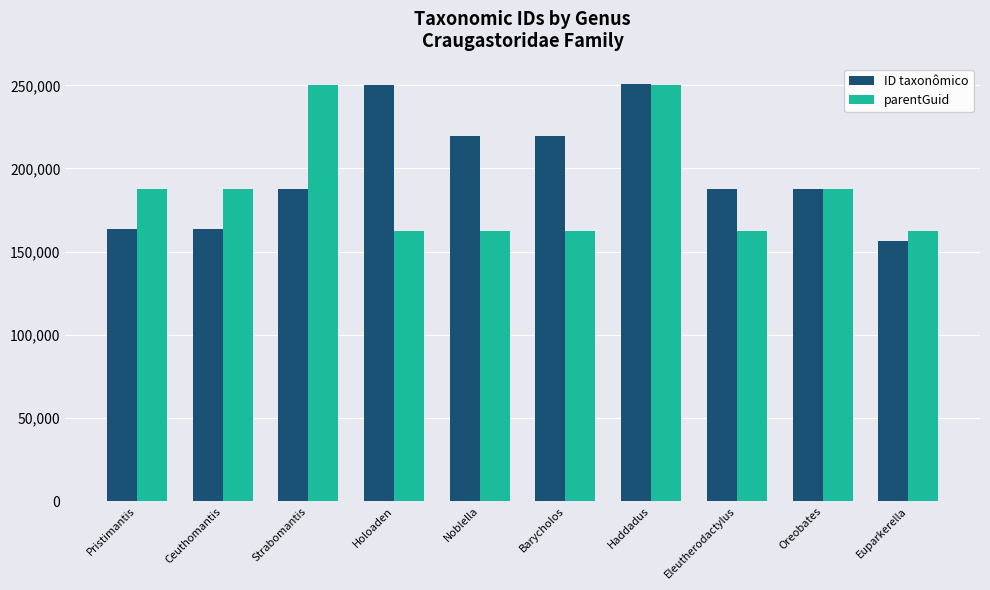

How many series are shown in this chart?

2